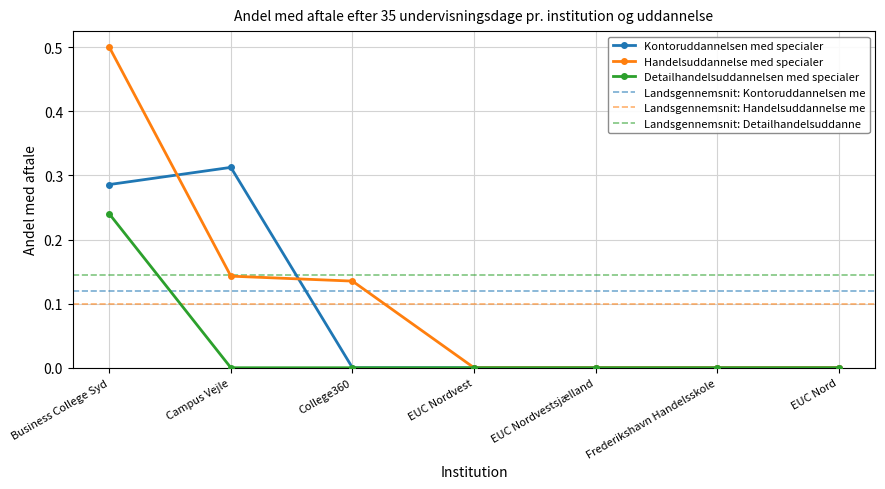

True or false: Detailhandelsuddannelsen med specialer has more than 0 interior local peaks.

False